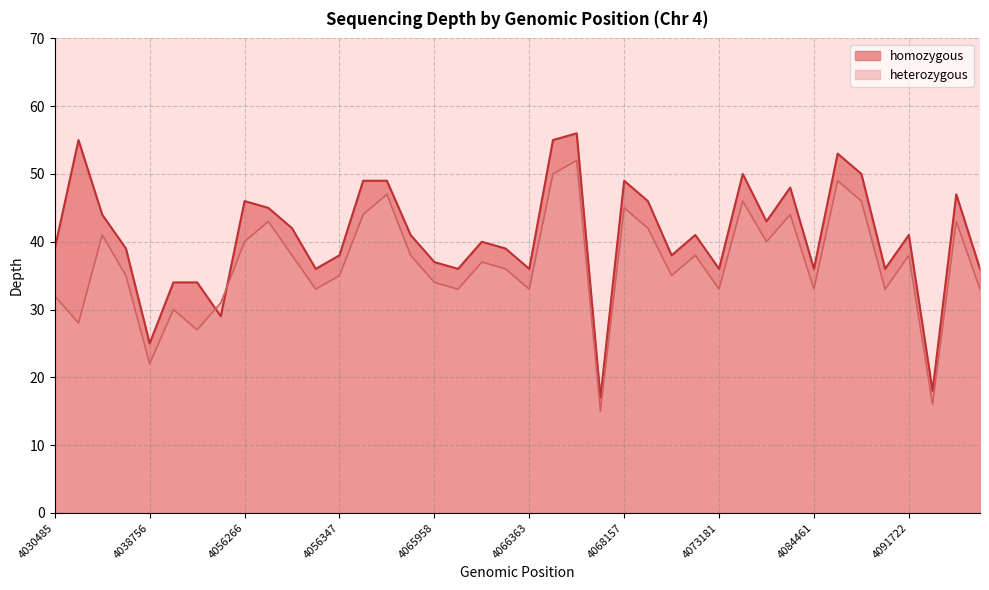

What is the value of the homozygous point at the 35th from the left?

50